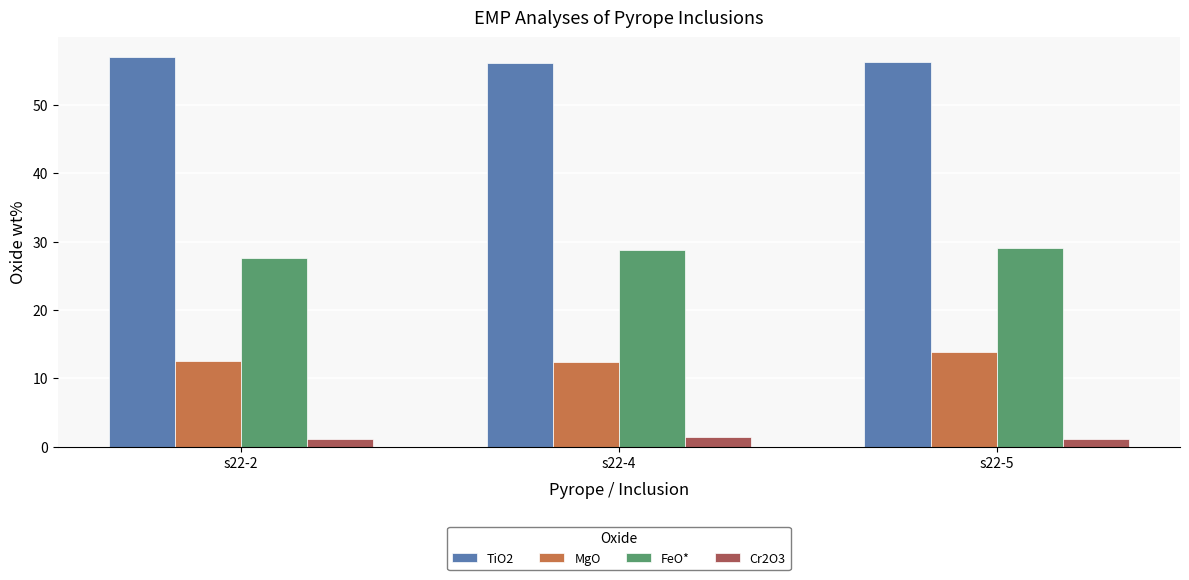

What is the difference between the highest and lowest values at s22-4?

54.7